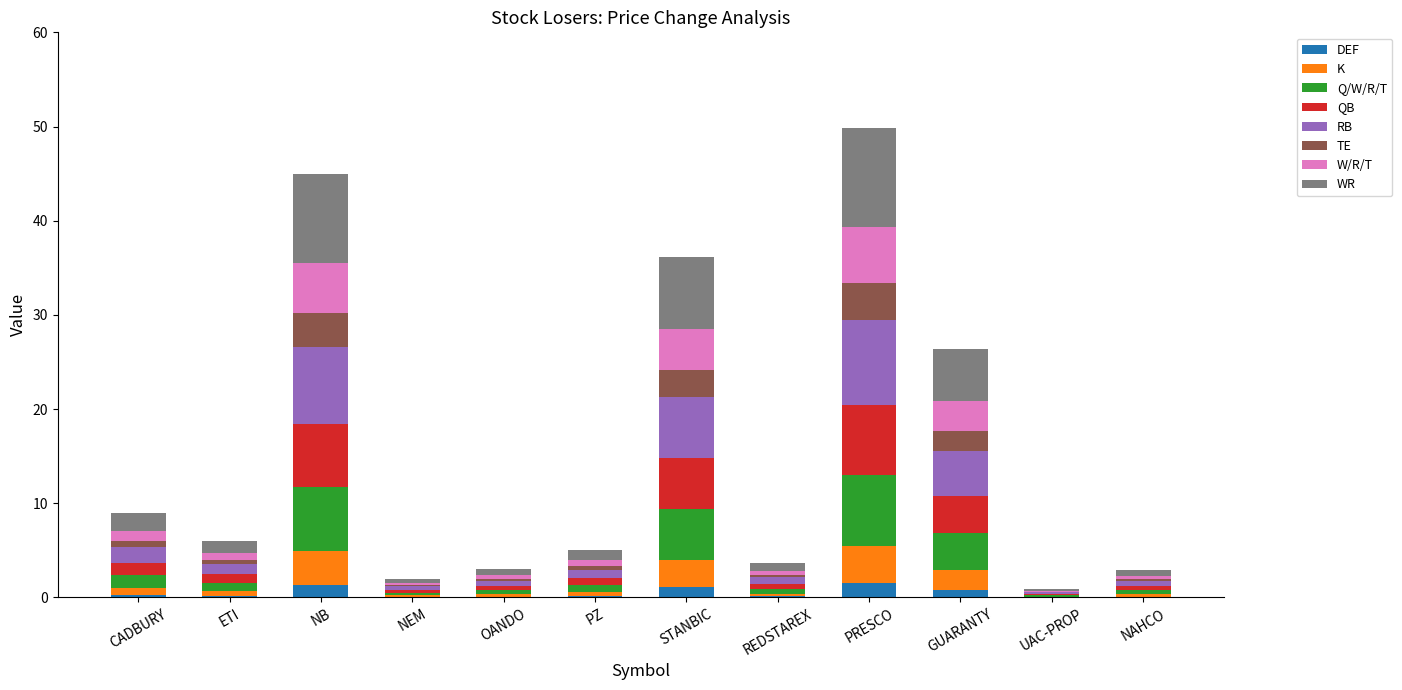

What is the maximum value for DEF?

1.5